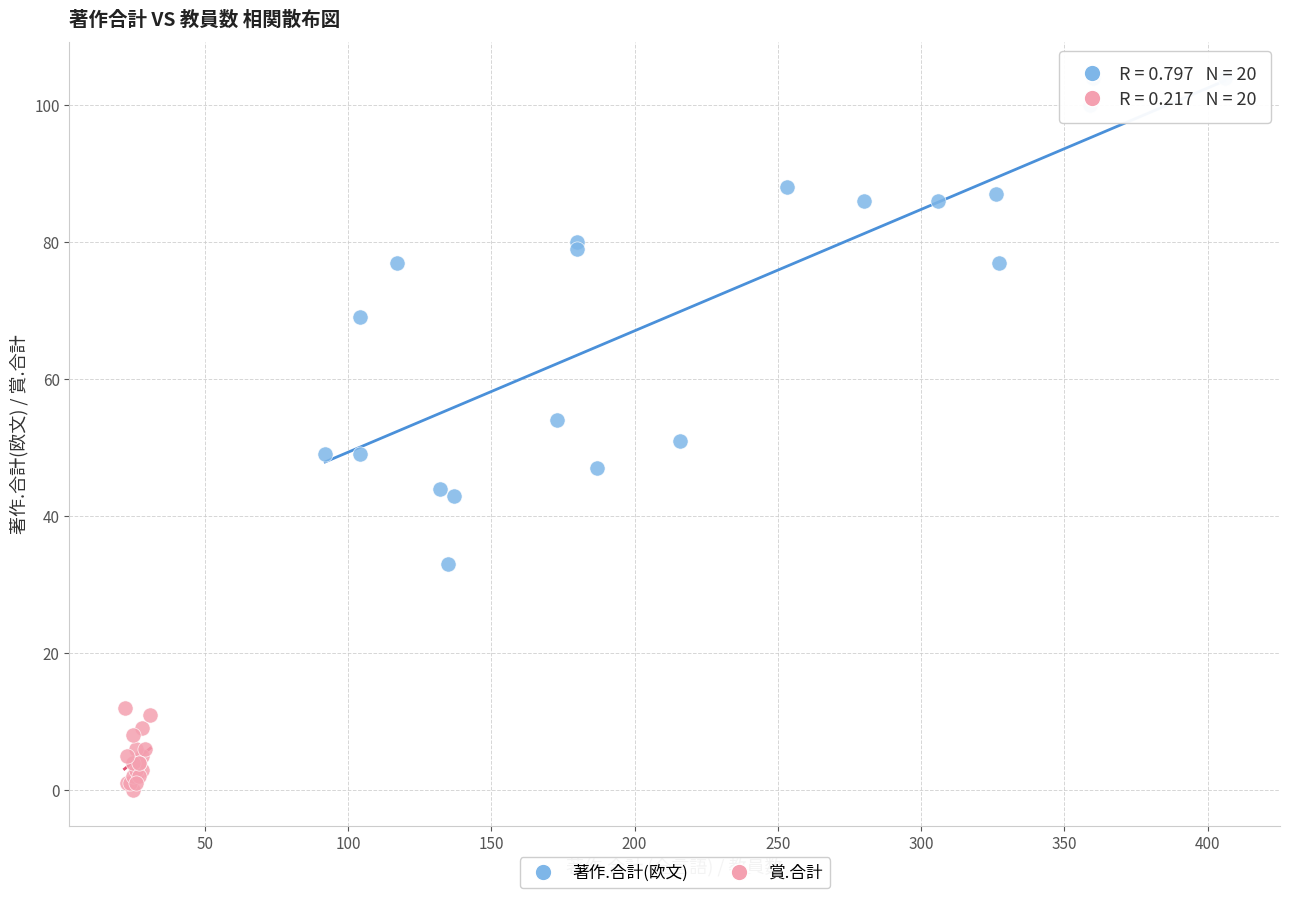

Which series reaches the minimum Y coordinate?

賞.合計